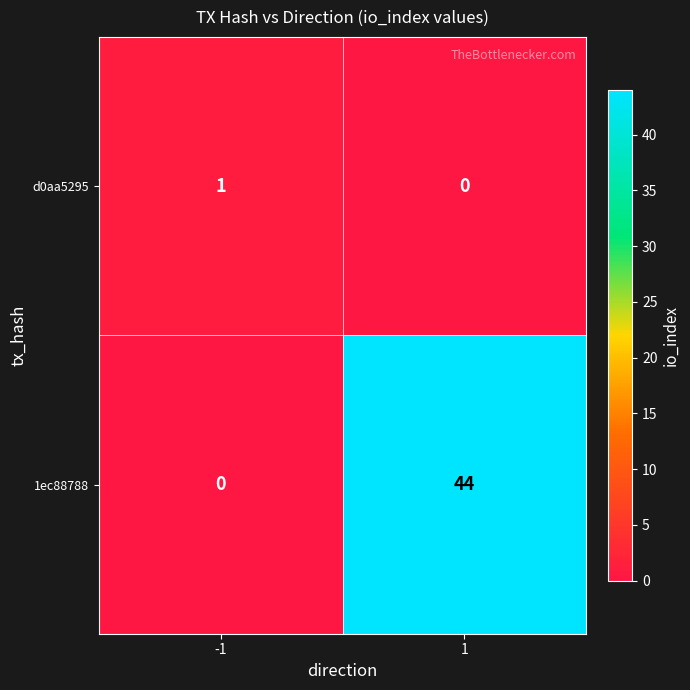

Is the value of d0aa5295 at -1 greater than the value of 1ec88788 at -1?

Yes